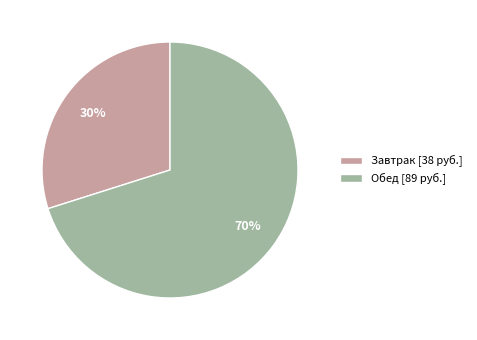

Is it true that Завтрак is 30% of the pie?

True